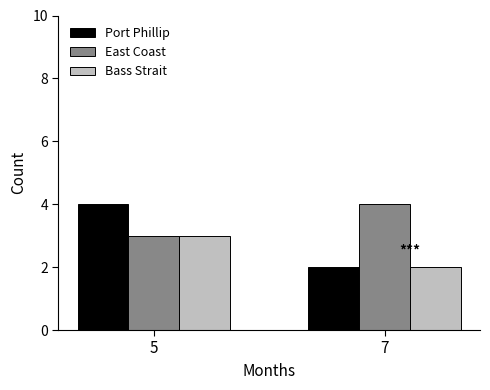

At which category is the sum across all series the highest?

5